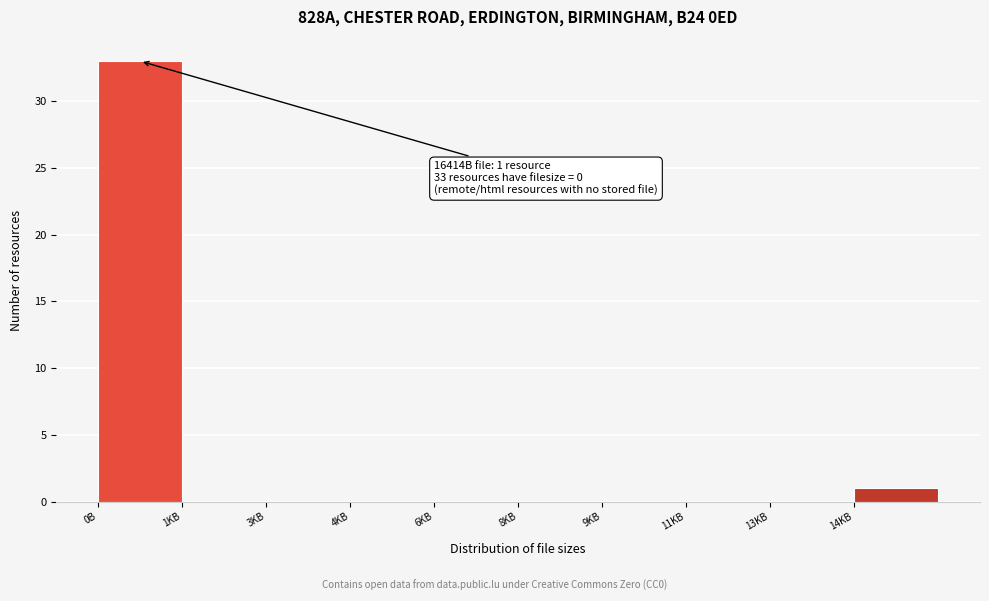

Reading right to left, extract all data points from this chart.

14KB=1	13KB=0	11KB=0	9KB=0	8KB=0	6KB=0	4KB=0	3KB=0	1KB=0	0B=33